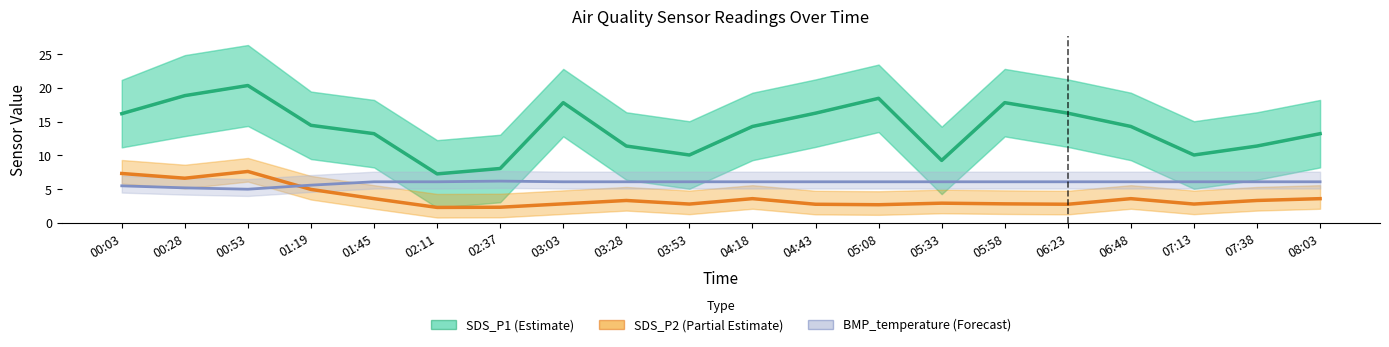

What is the label of the 3rd point from the left?

00:53